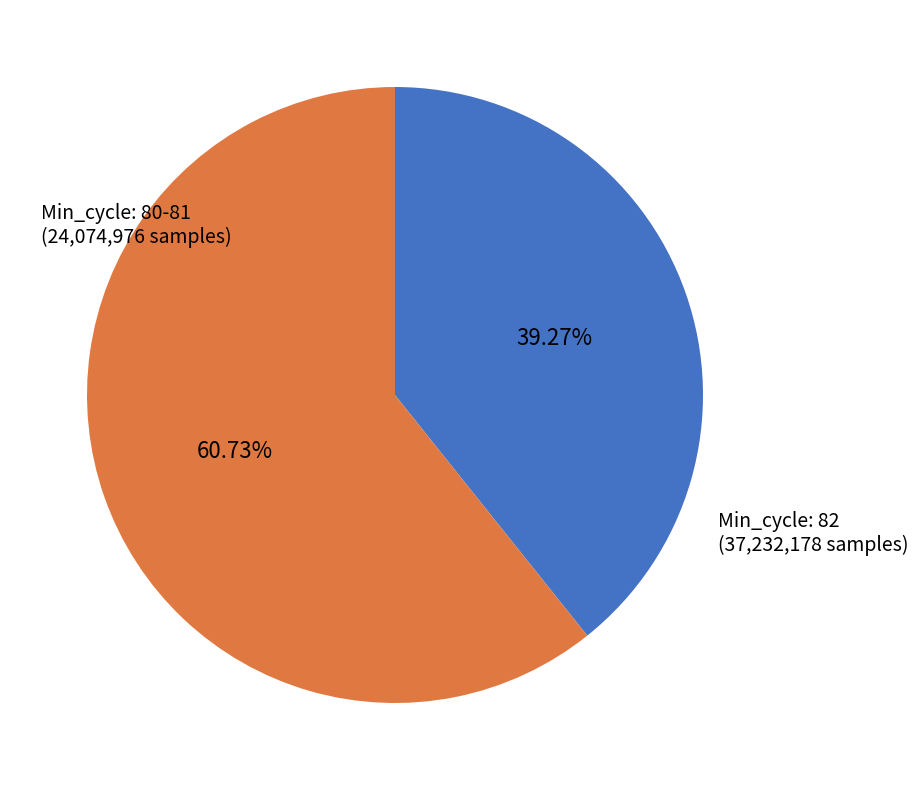

Does Min_cycle: 80-81 represent more than half of the total?

No